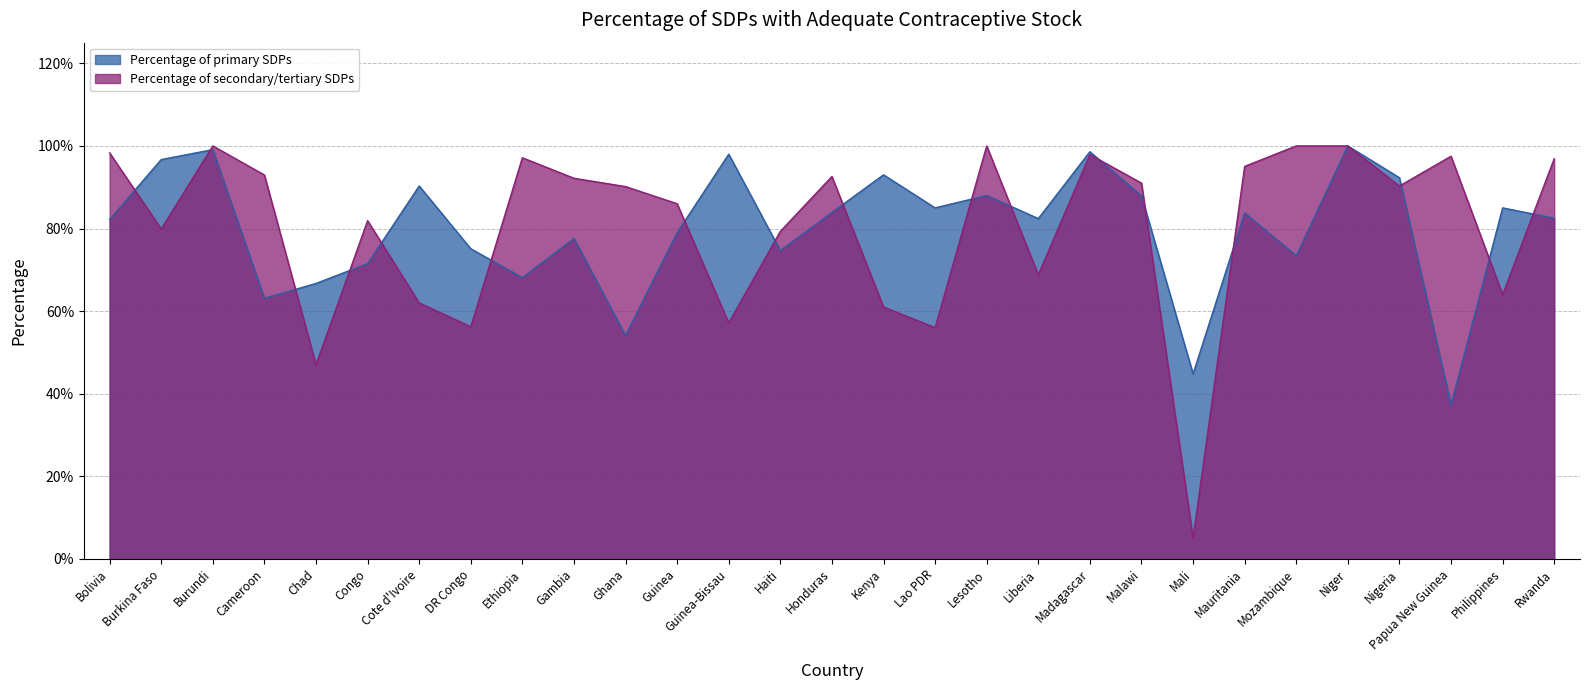

What is the maximum value for Percentage of primary SDPs?

1.0